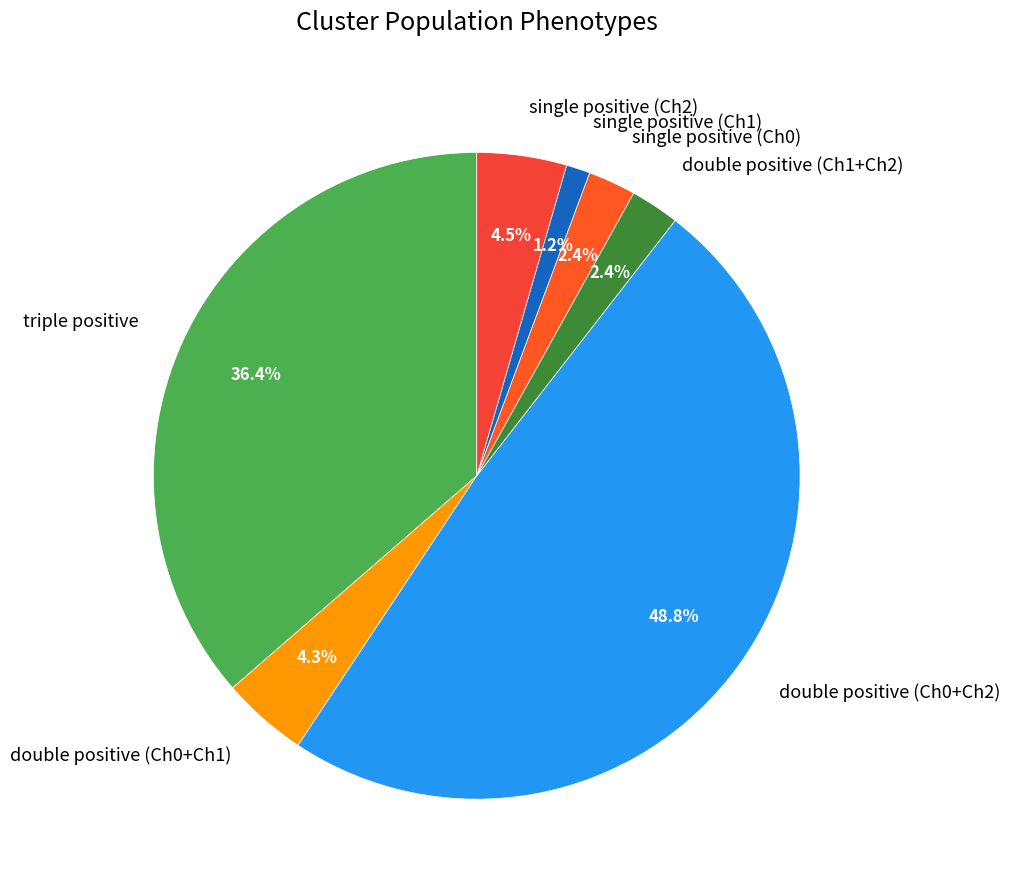

What is the ratio of the value at single positive (Ch0) to the value at single positive (Ch1)?

2.0